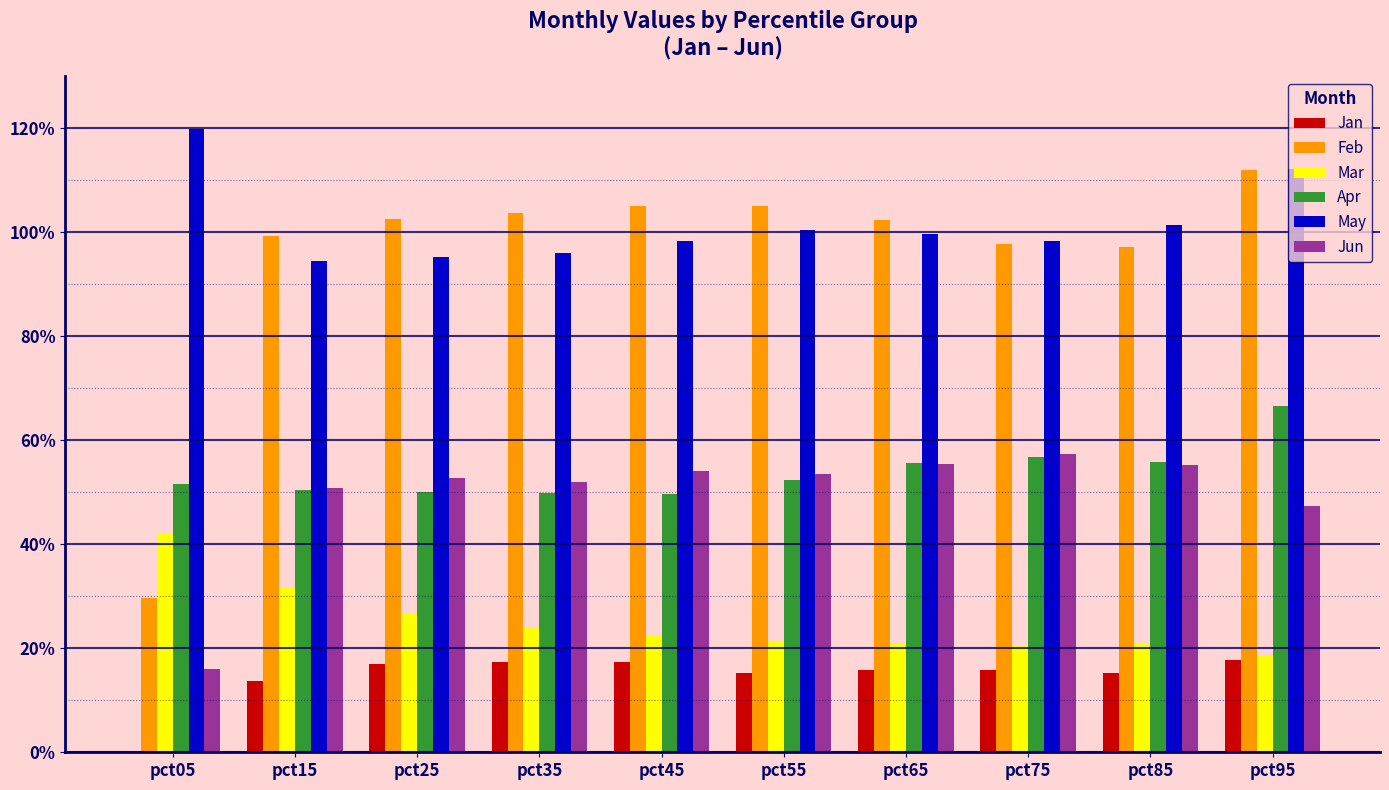

How many series are shown in this chart?

6